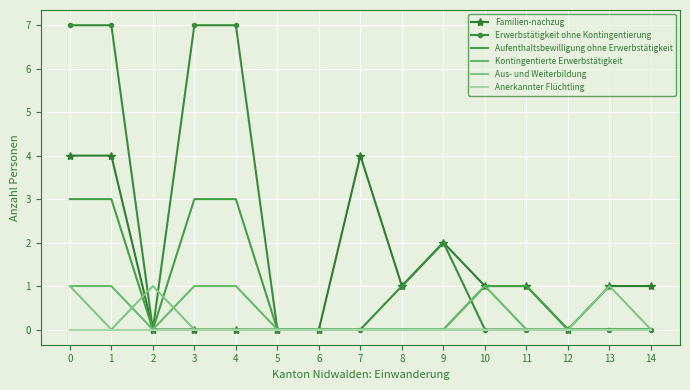

What is the highest value of the Familien-nachzug series?

4